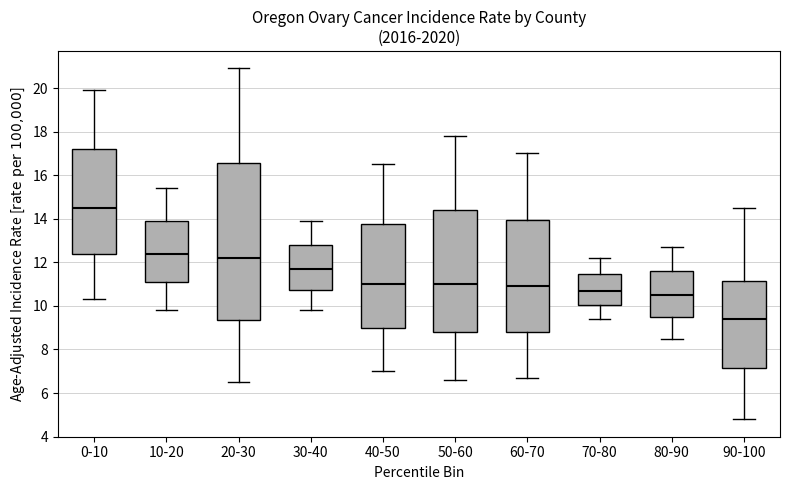

Reading left to right, transcribe this box plot: for each box, give where its median line is, the range the box spans, and where its two whiskers end, as read against the y-axis. The values are not printed on the chart, so give them approximately, as read against the axis.

0-10: median 14.6, box 12.4 to 17.2, whiskers 10.4 to 20.0
10-20: median 12.4, box 11.2 to 14.0, whiskers 9.8 to 15.4
20-30: median 12.2, box 9.4 to 16.6, whiskers 6.6 to 21.0
30-40: median 11.8, box 10.8 to 12.8, whiskers 9.8 to 14.0
40-50: median 11.0, box 9.0 to 13.8, whiskers 7.0 to 16.6
50-60: median 11.0, box 8.8 to 14.4, whiskers 6.6 to 17.8
60-70: median 11.0, box 8.8 to 14.0, whiskers 6.8 to 17.0
70-80: median 10.8, box 10.0 to 11.4, whiskers 9.4 to 12.2
80-90: median 10.6, box 9.6 to 11.6, whiskers 8.6 to 12.8
90-100: median 9.4, box 7.2 to 11.2, whiskers 4.8 to 14.6